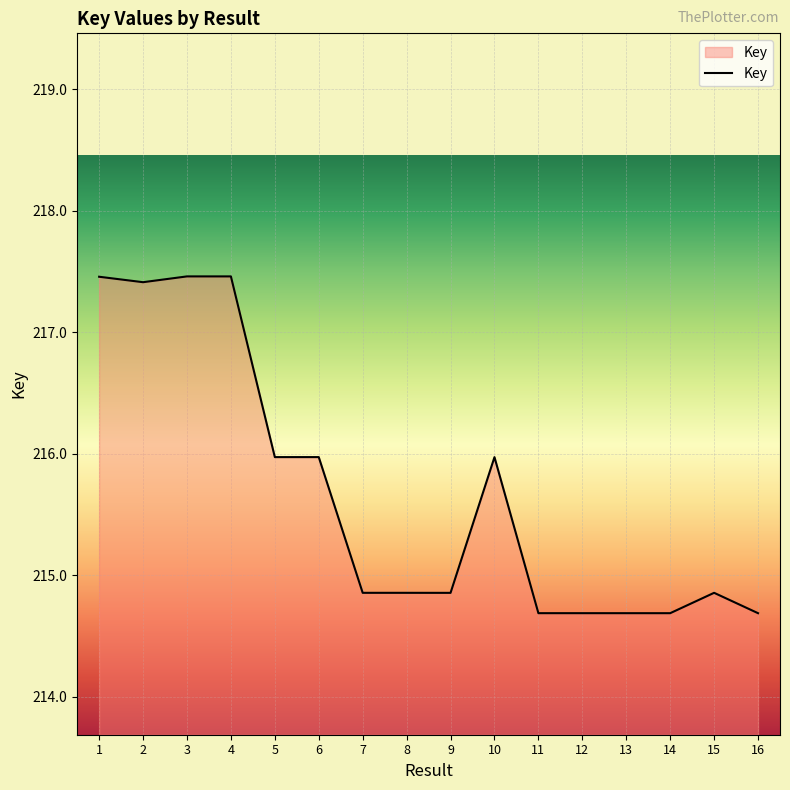

What is the approximate value at 4?

217459149